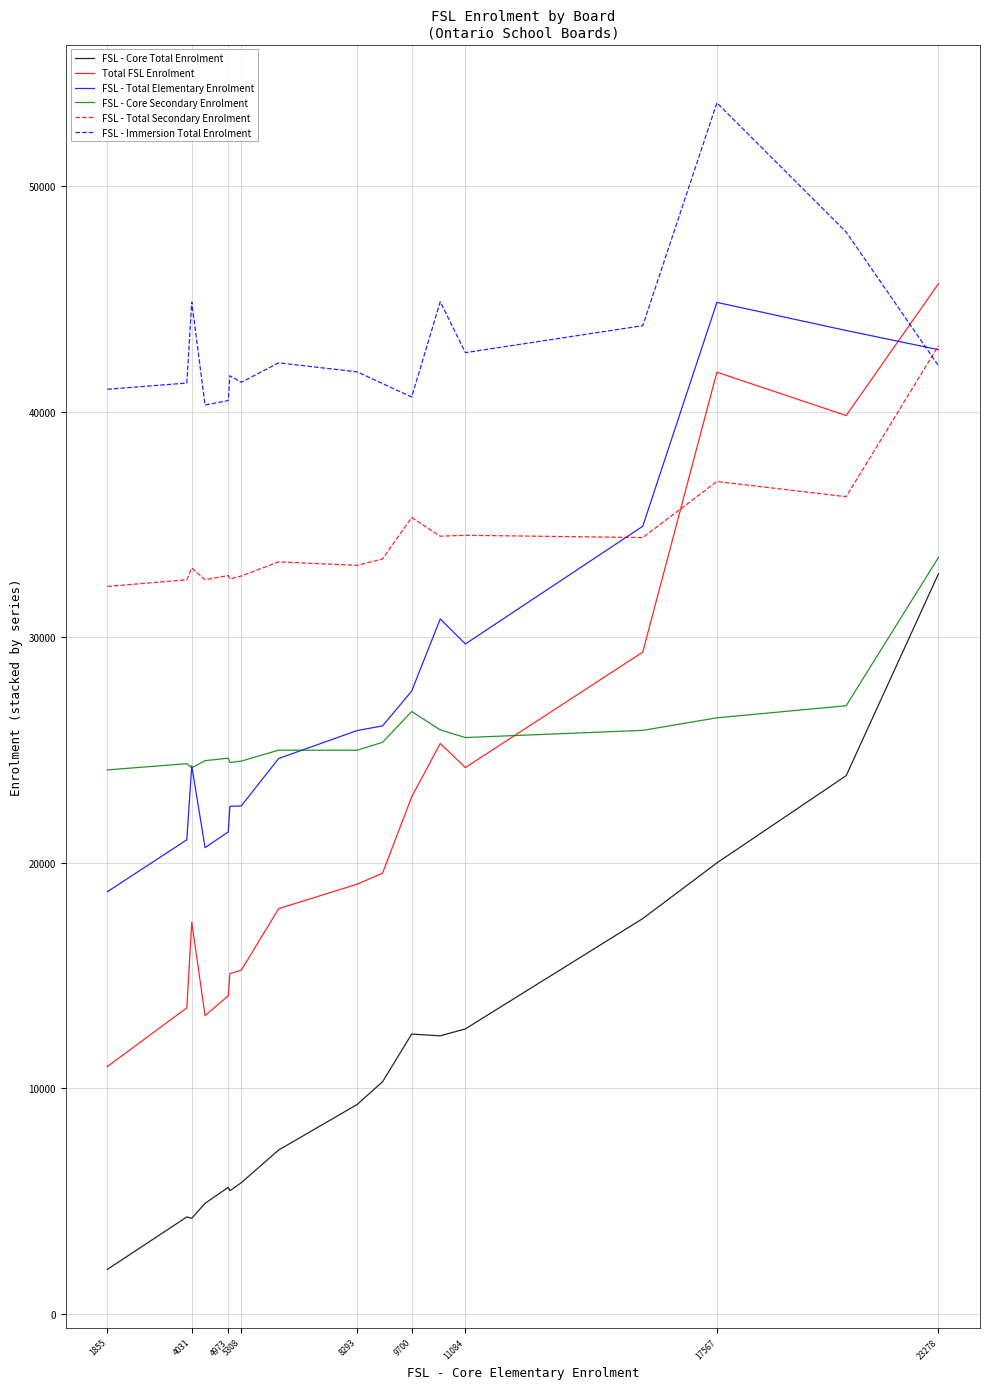

Which series has the largest range (max minus min)?

Total FSL Enrolment